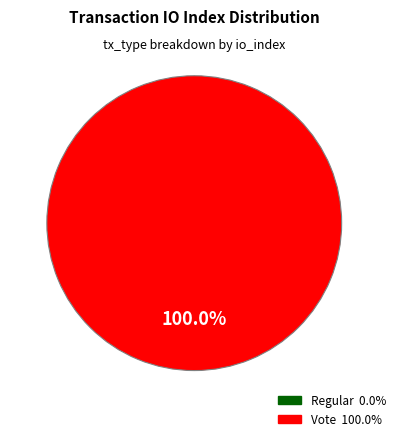

Which has a higher value, Vote or Regular?

Vote